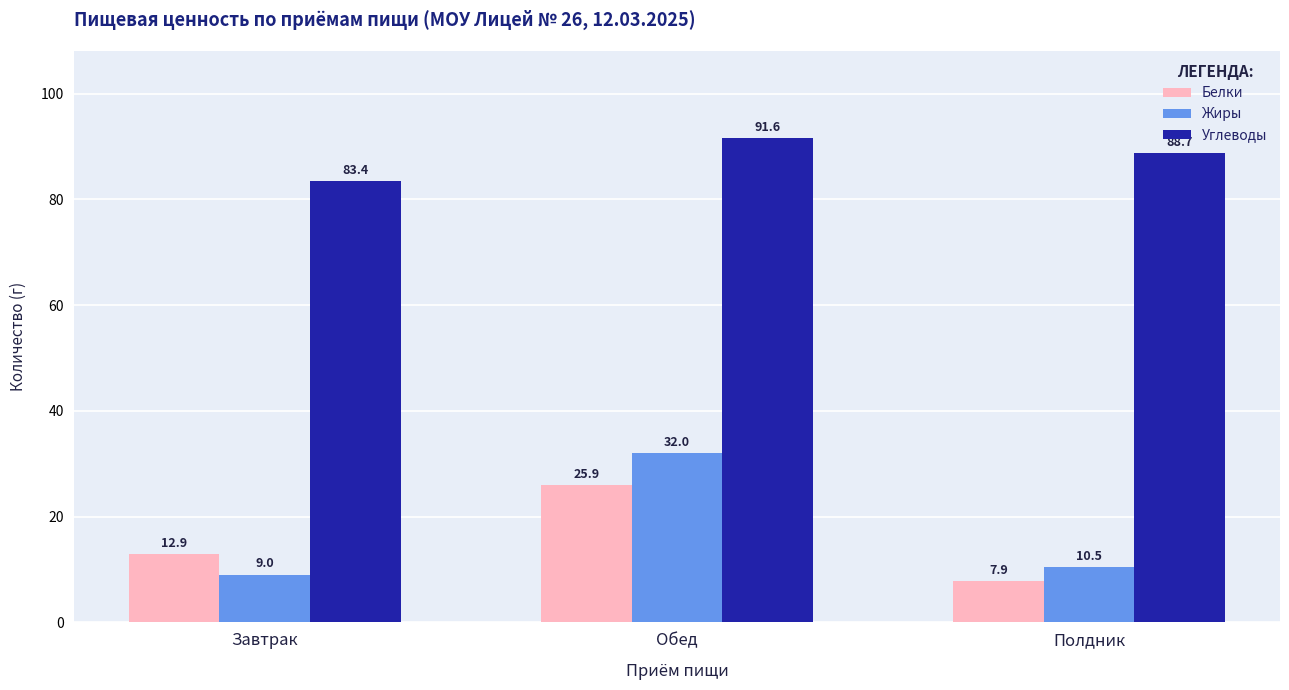

At which label is Белки closest to 16?

Завтрак